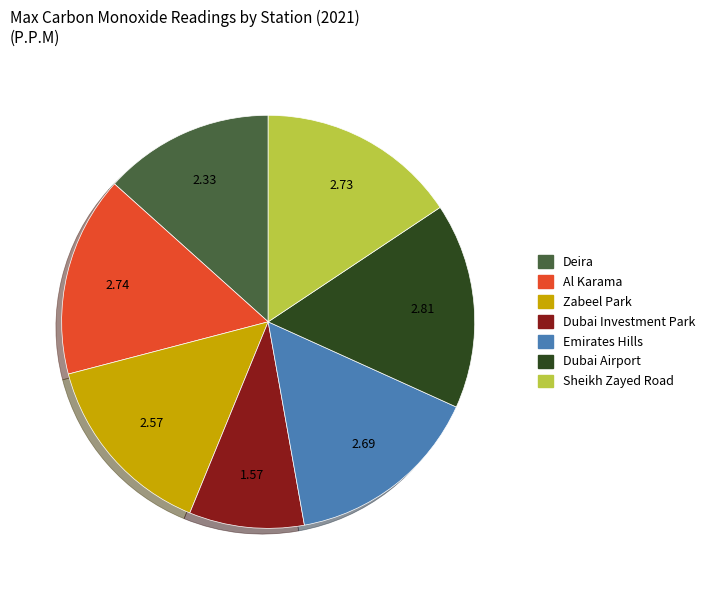

Which slice is the smallest?

Dubai Investment Park